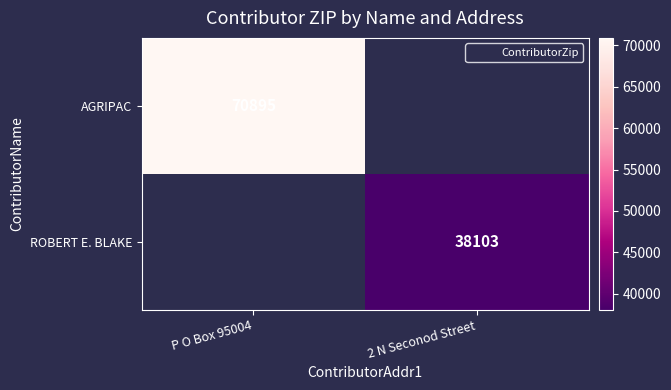

At which label is AGRIPAC closest to 70895?

P O Box 95004